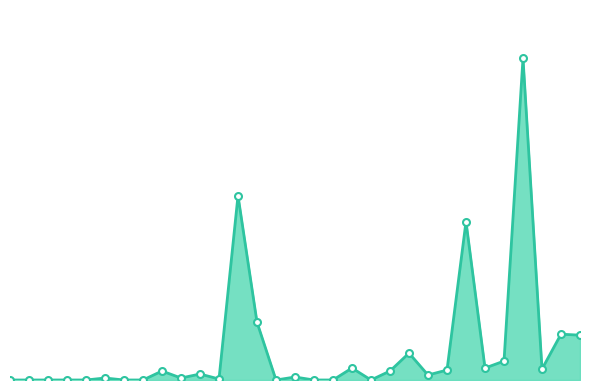

What is the greatest value displayed?

323